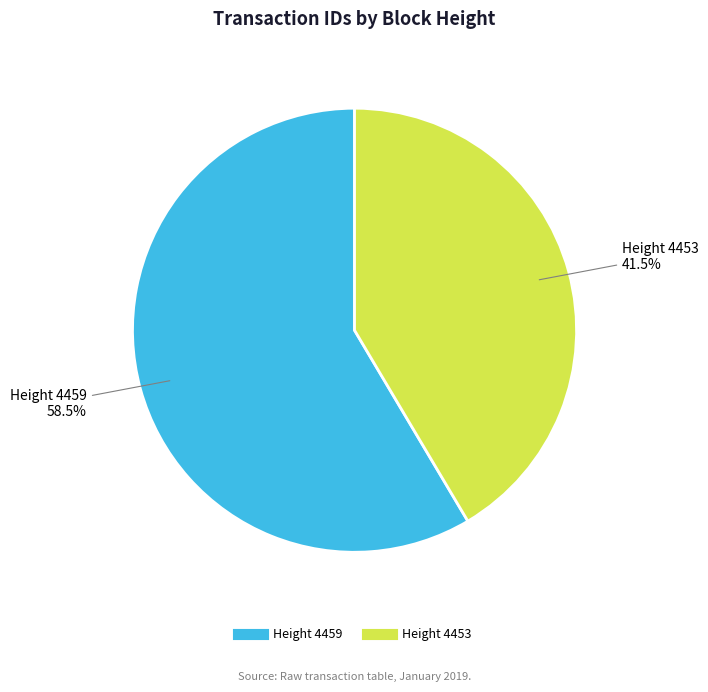

Does any single category account for the majority?

Yes